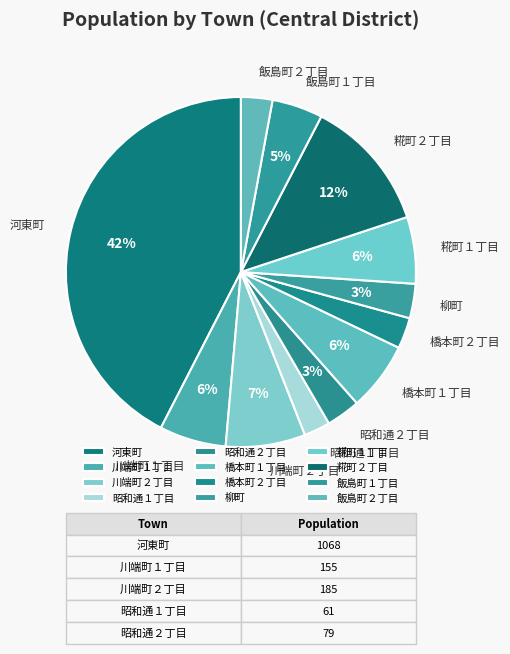

Is it true that 糀町１丁目 is 1% of the pie?

False